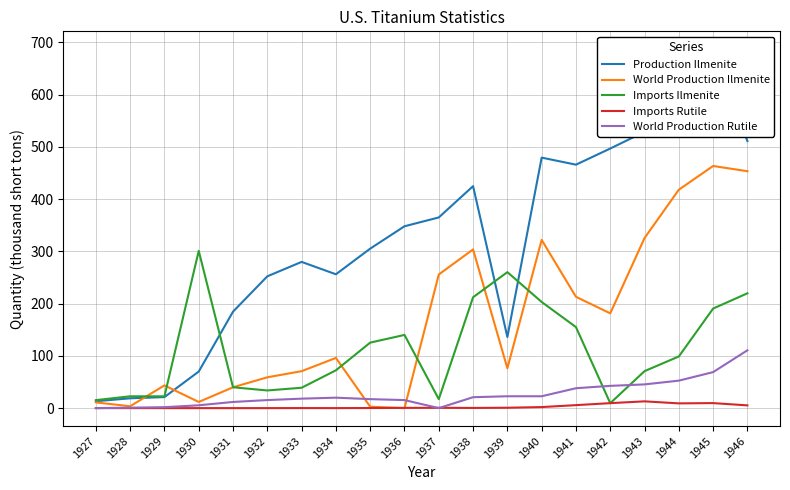

Which series has the largest range (max minus min)?

Production Ilmenite